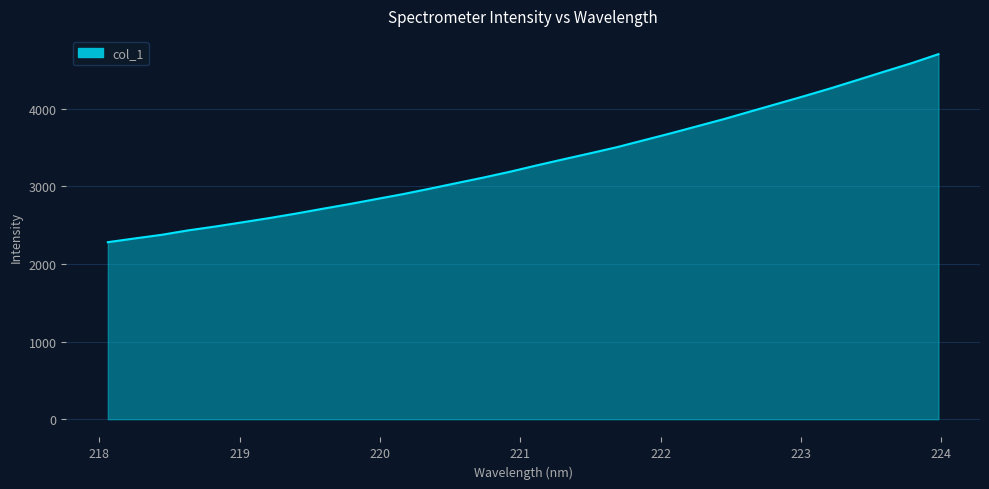

What is the difference between the maximum and minimum values?

2423.2